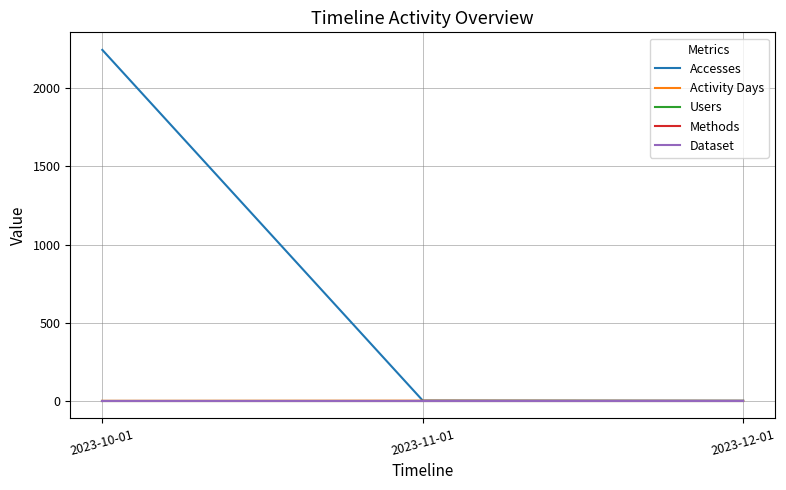

At which category is the sum across all series the highest?

2023-10-01